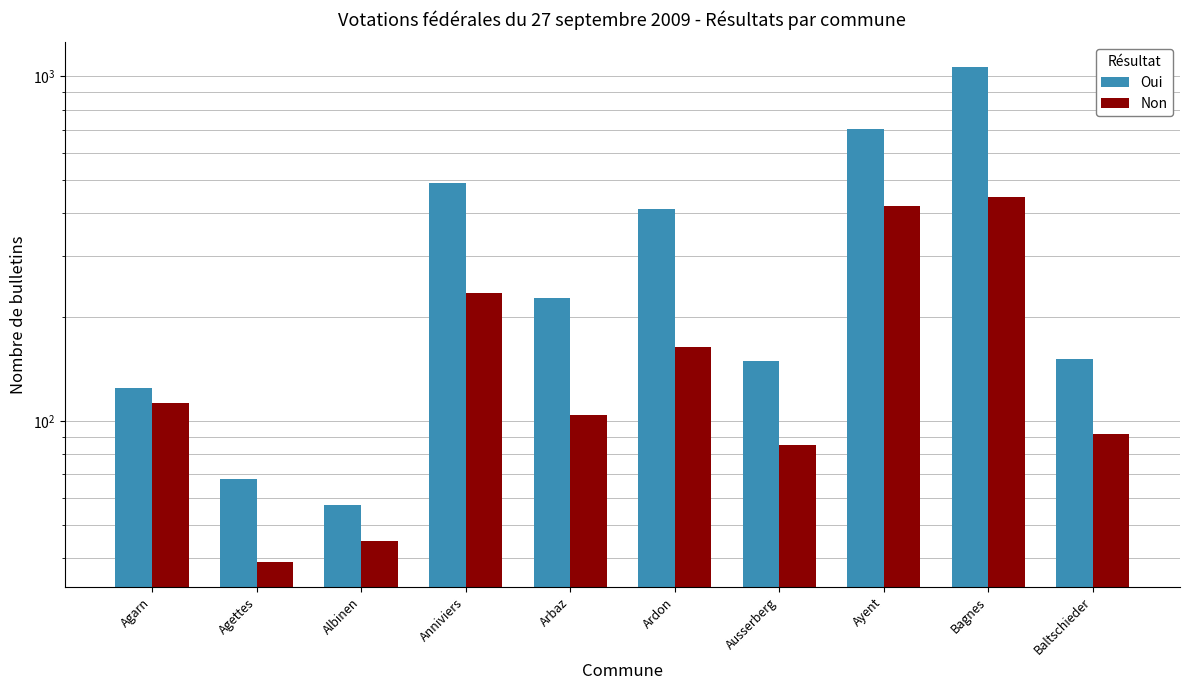

The Oui series shows 491 at Anniviers. True or false?

True